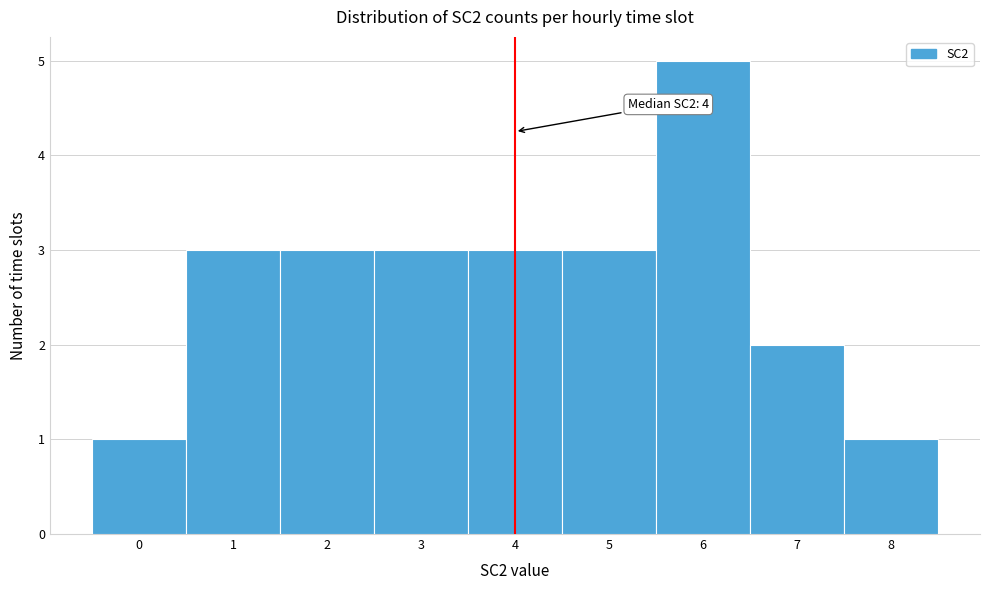

Which range on the x-axis has the tallest bar?

5.5 to 6.5